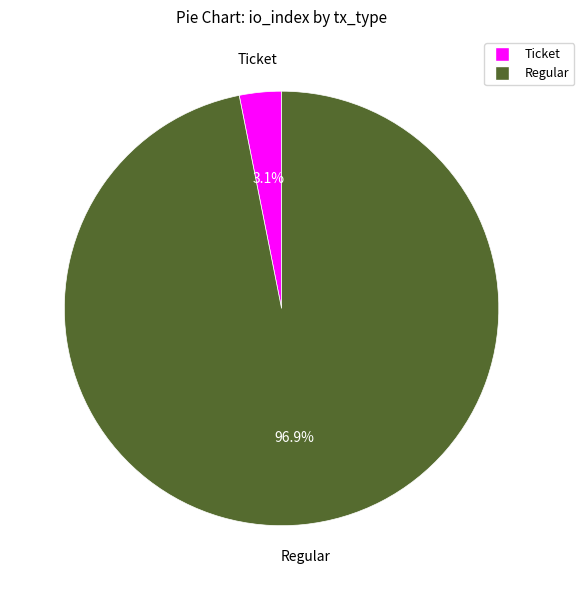

Does any single category account for the majority?

Yes